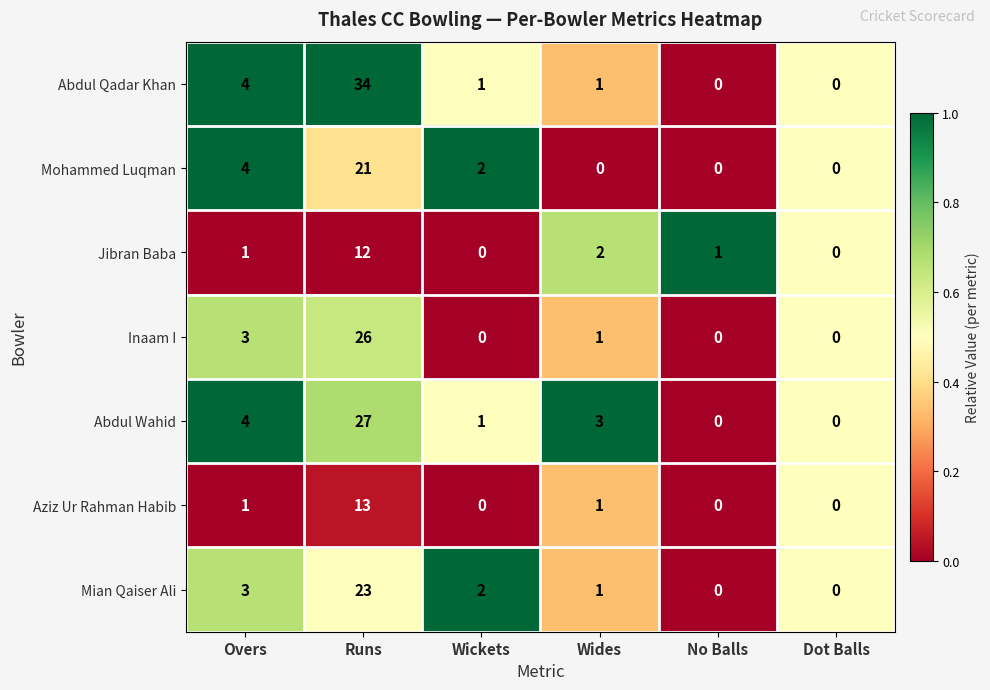

What is the total value across all series at Wides?

9